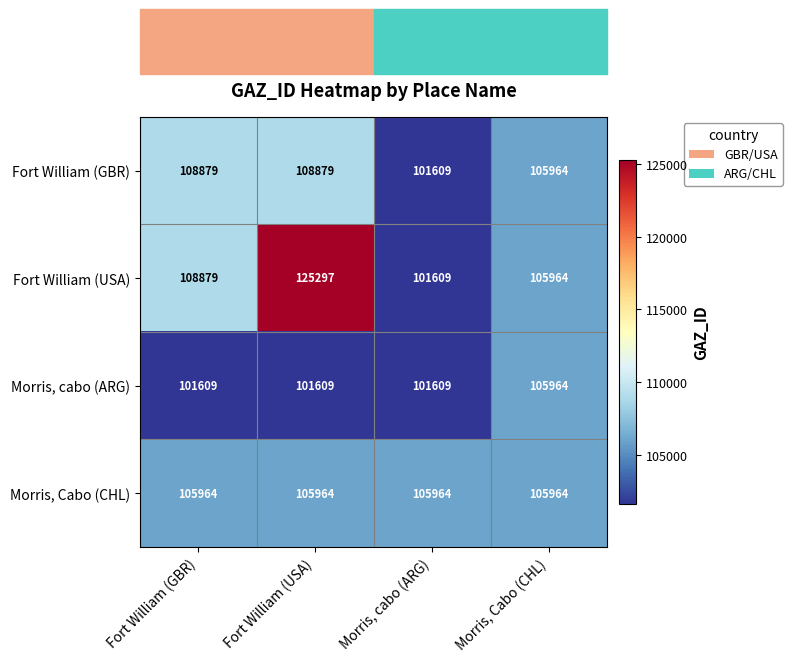

Which series changed the most between Fort William (GBR) and Fort William (USA)?

Fort William (USA)